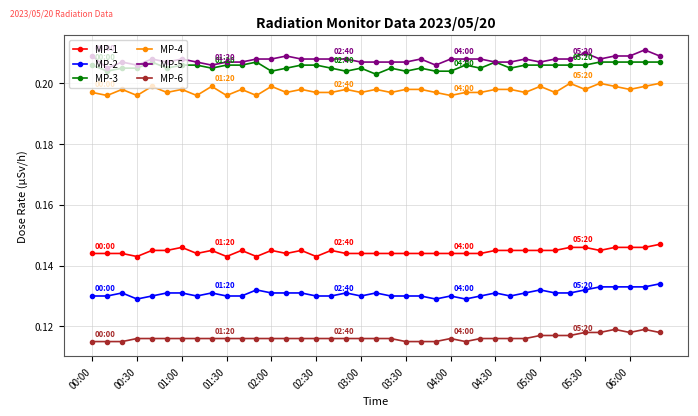

True or false: MP-5 has more than 2 interior local peaks.

True